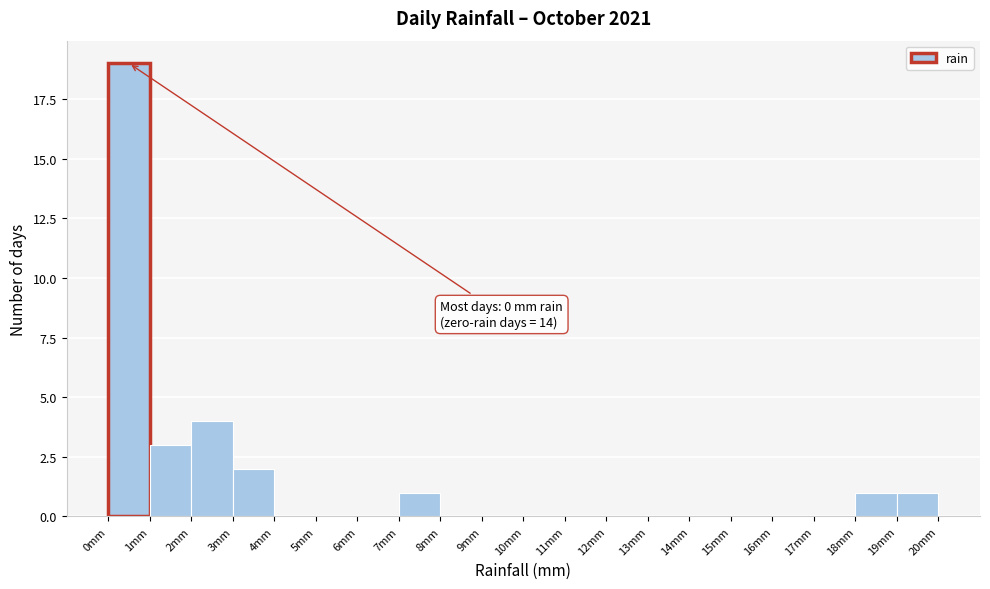

Which range on the x-axis has the tallest bar?

0 to 1